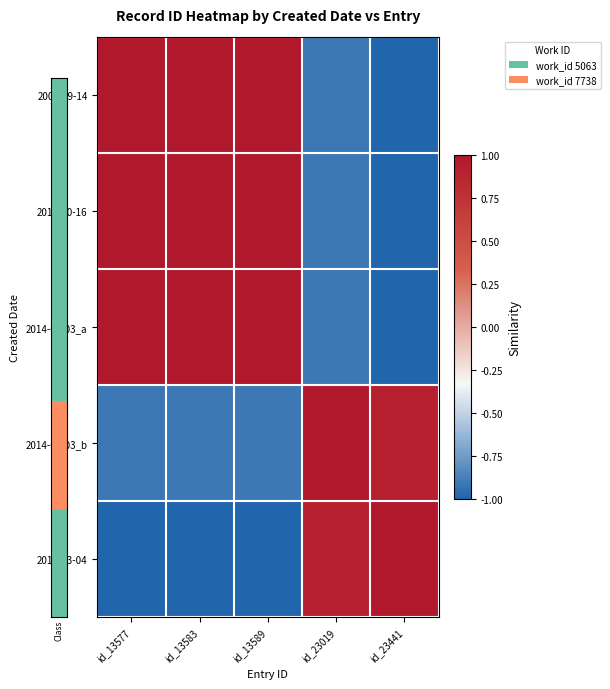

At id_13577, list the series in order from largest to smallest.

2009-09-14, 2013-10-16, 2014-03-03_a, 2014-03-03_b, 2014-03-04